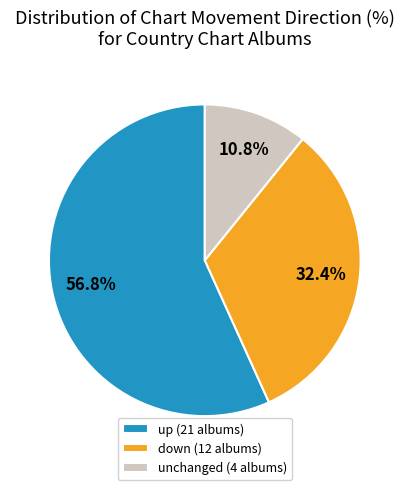

Is the sum of unchanged (4 albums) and down (12 albums) greater than half?

No